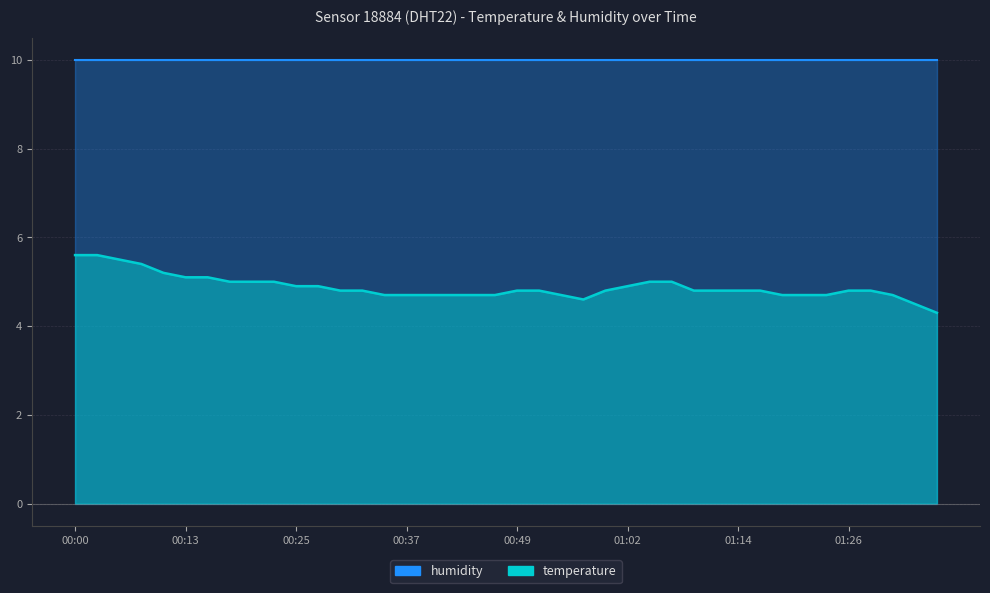

List the labels in order of value, smallest first.

01:36, 01:34, 00:57, 00:35, 00:37, 00:40, 00:42, 00:44, 00:47, 00:54, 01:19, 01:21, 01:24, 01:31, 00:30, 00:32, 00:49, 00:52, 00:59, 01:09, 01:11, 01:14, 01:16, 01:26, 01:29, 00:25, 00:27, 01:02, 00:17, 00:20, 00:22, 01:04, 01:07, 00:13, 00:15, 00:10, 00:08, 00:05, 00:00, 00:03